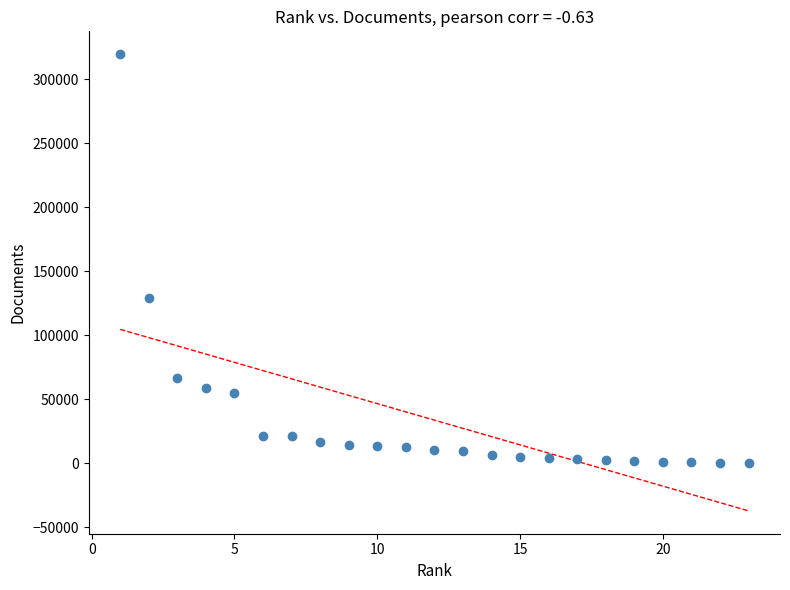

What is the range of Y values (max minus min)?

319283